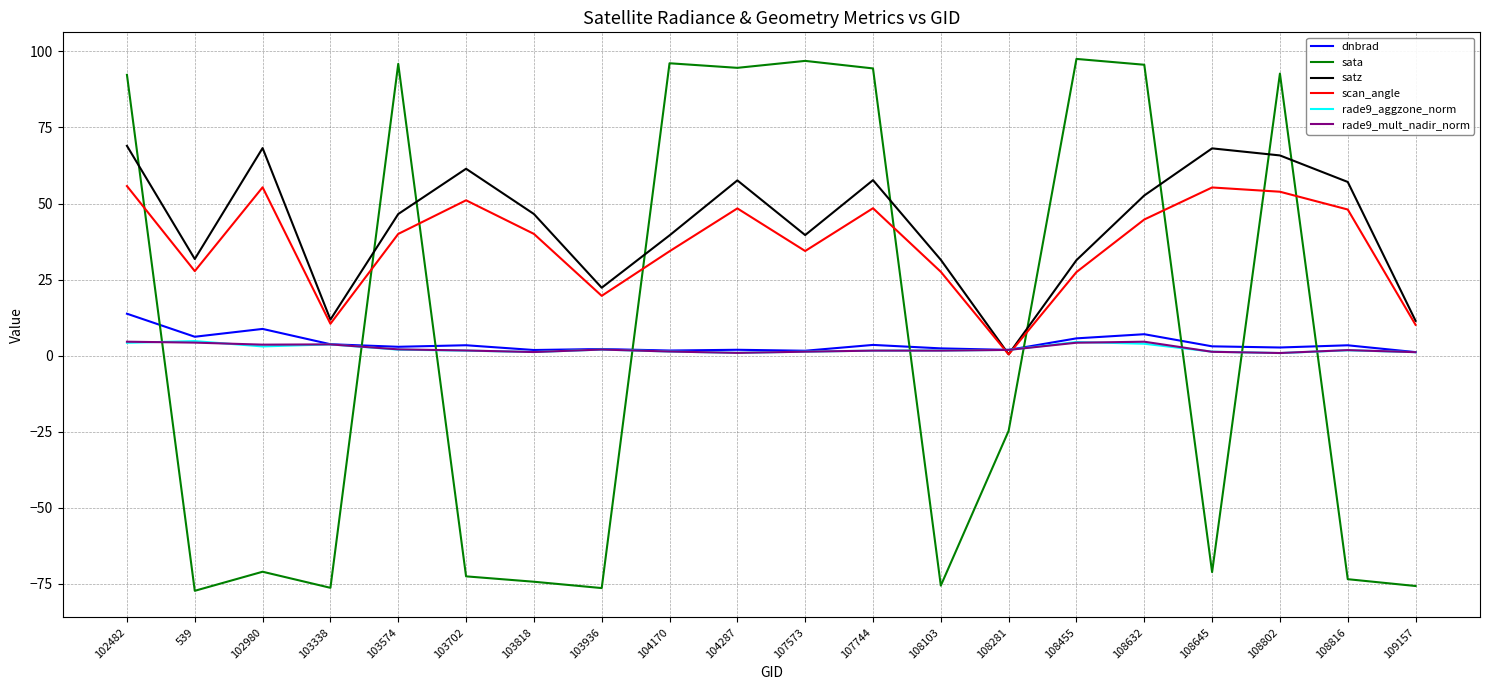

What position from the left is 108802?

18